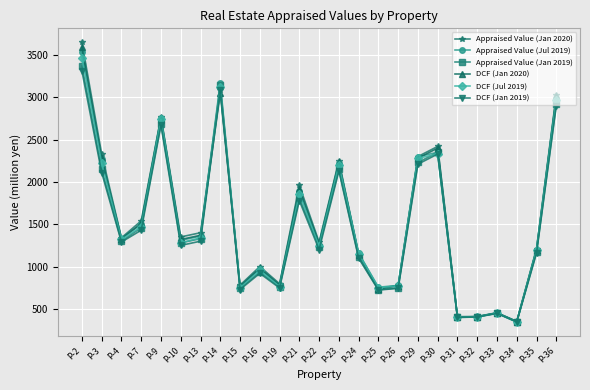

What is the lowest value of the DCF (Jan 2019) series?

345